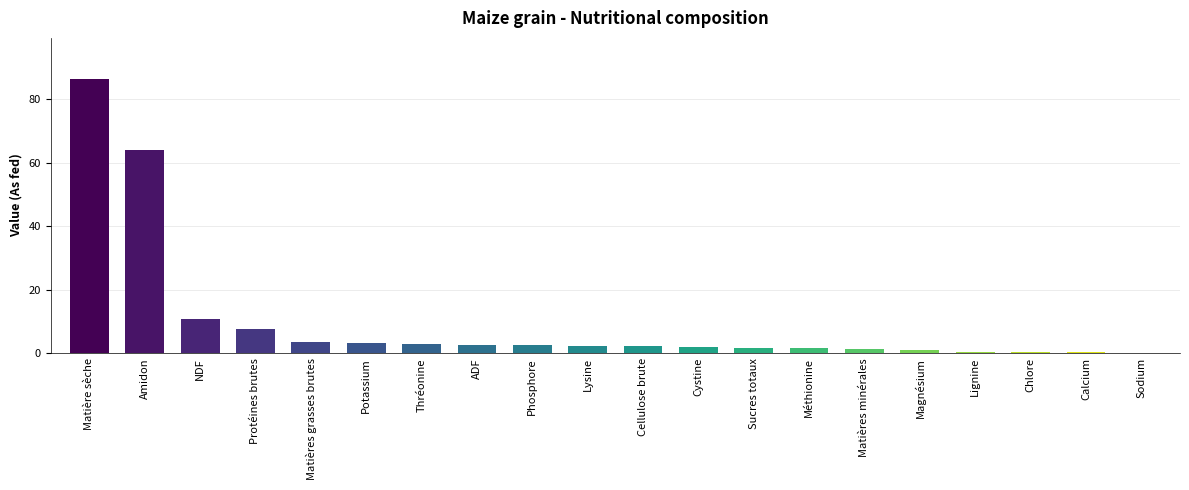

Which has a higher value, Lysine or Calcium?

Lysine